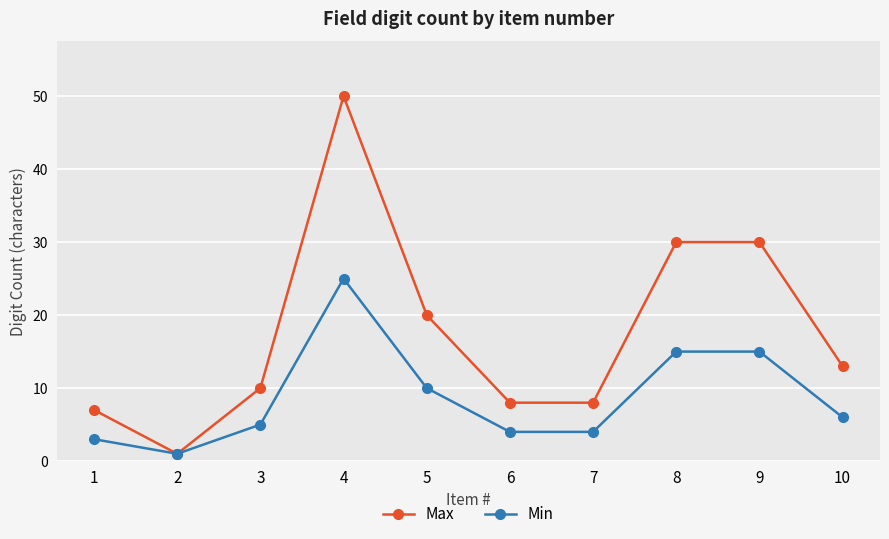

How many data points in Min are less than 6?

5